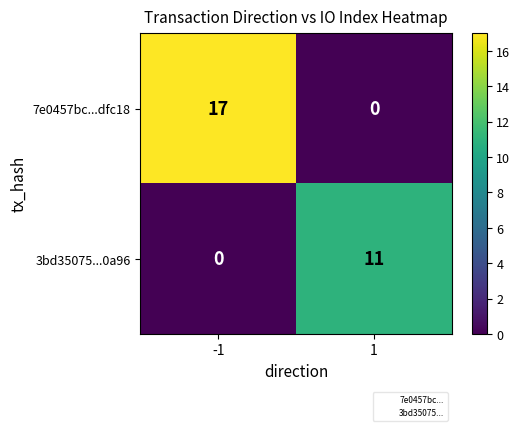

Count the number of data series in this chart.

2